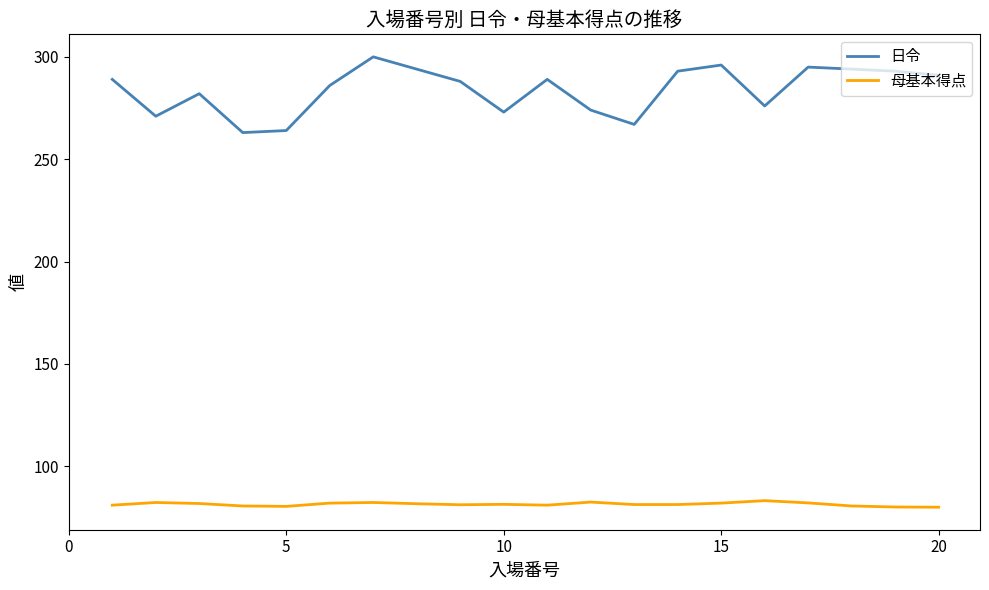

What is the minimum value shown in the chart?

80.0